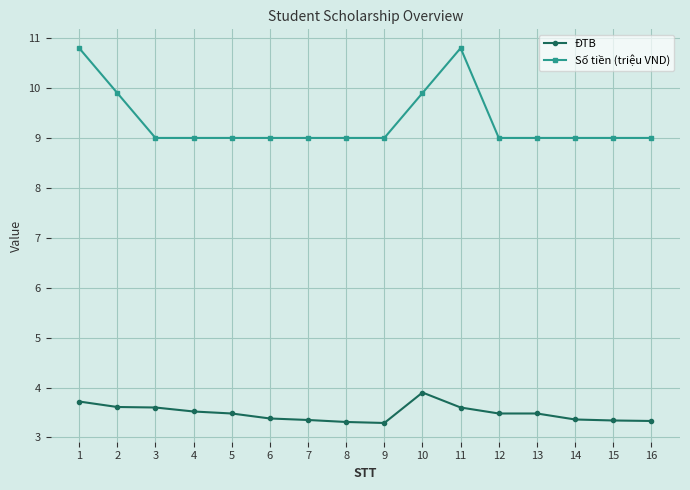

What is the approximate value of Số tiền (triệu VND) at 13?

9.0